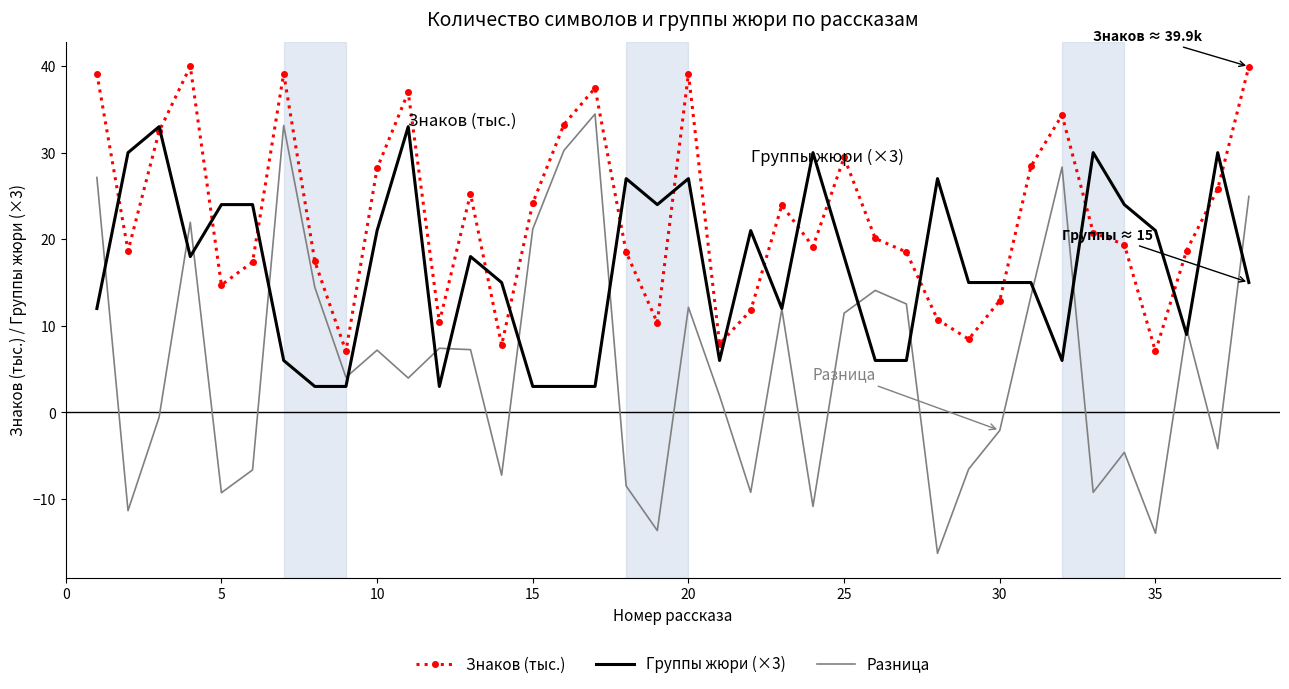

Which series has the widest spread of values?

Разница